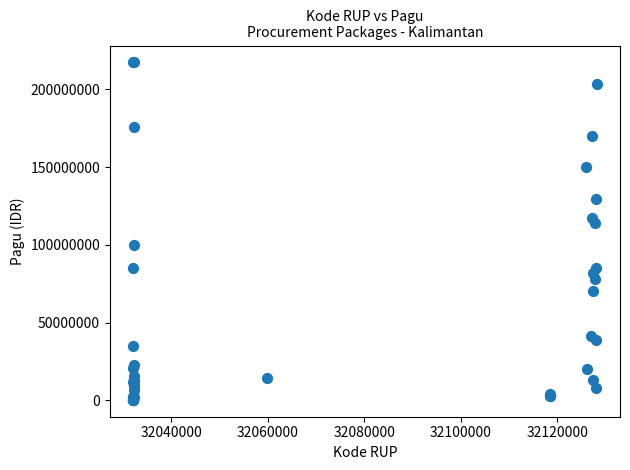

What Y value in the scatter plot is closest to 108830000?

114296000